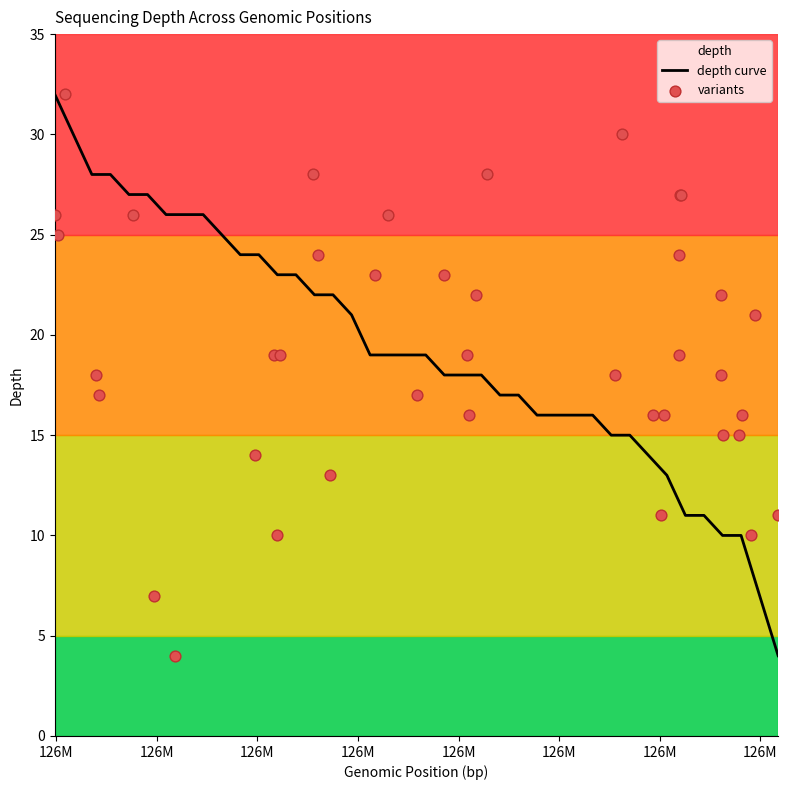

What is the maximum value for depth curve?

32